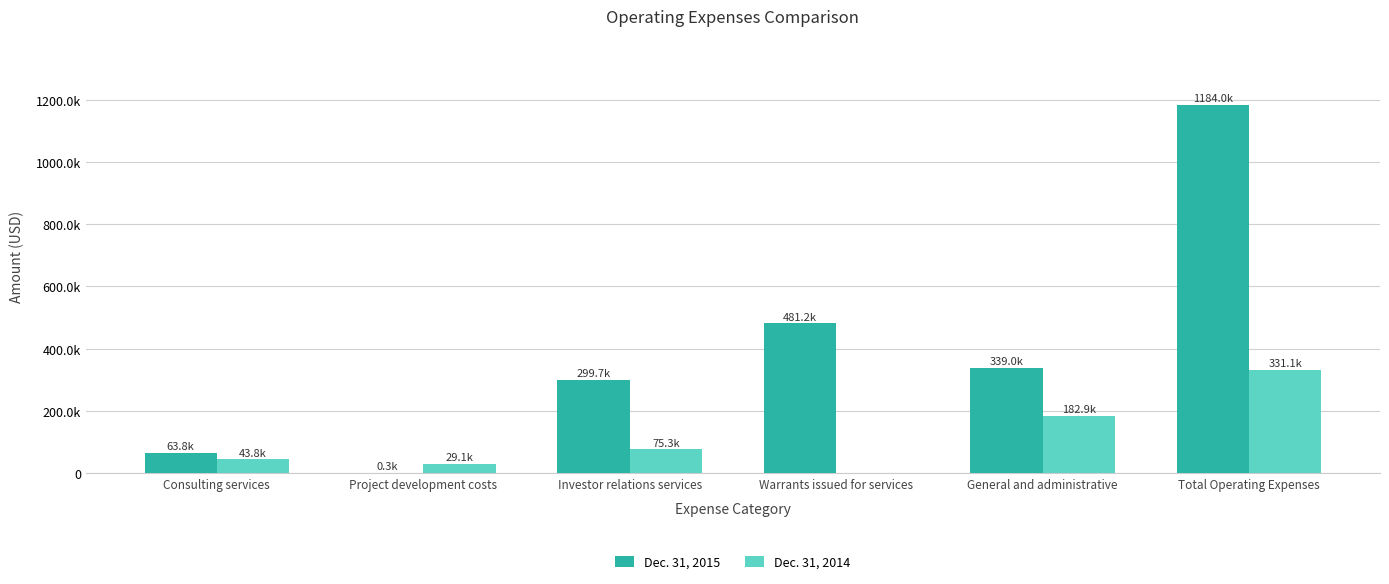

Are the bars grouped side by side (vs. stacked)?

Yes